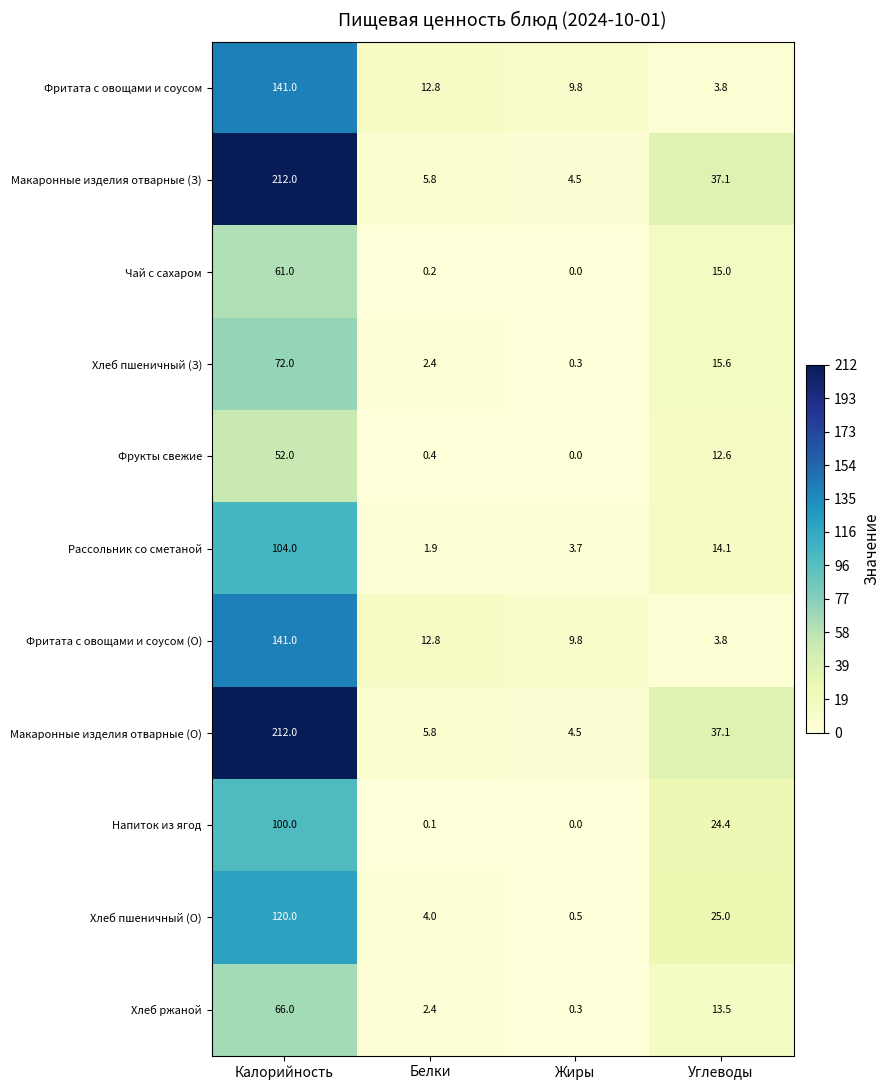

How many values in the Напиток из ягод series are below 24?

2